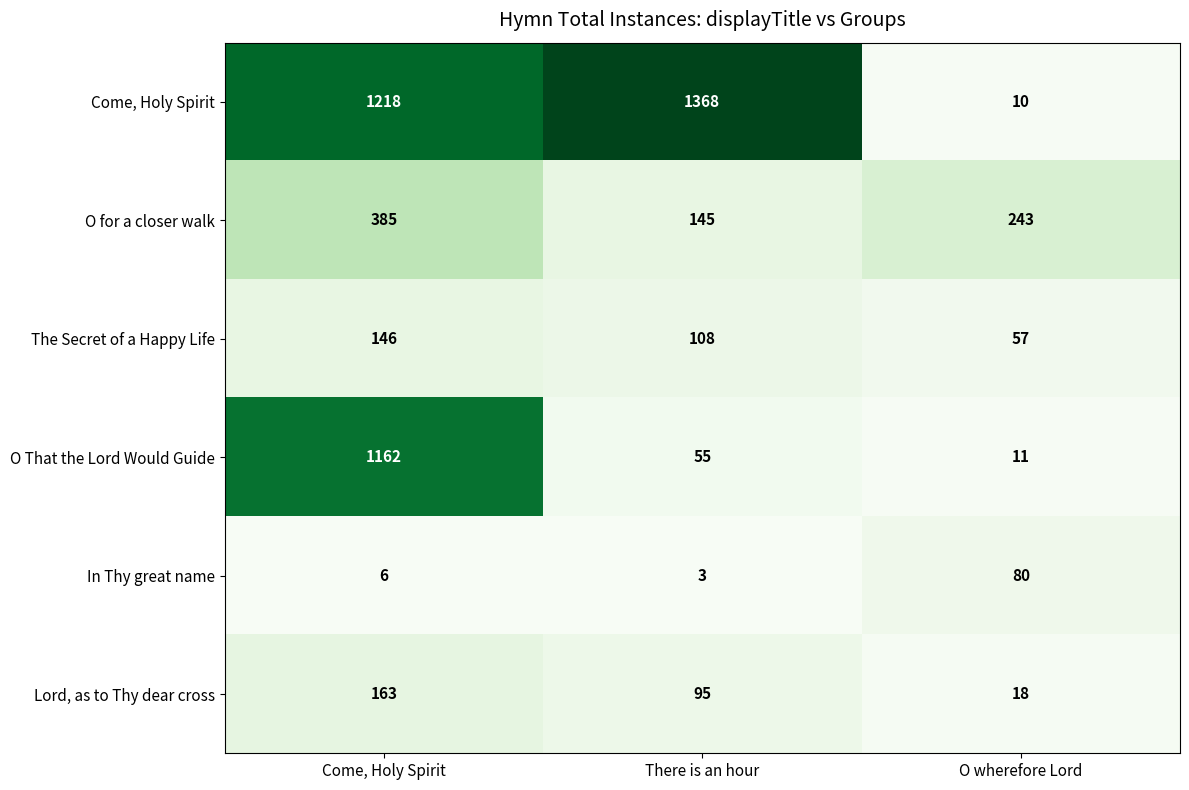

What is the total value across all series at There is an hour?

1774